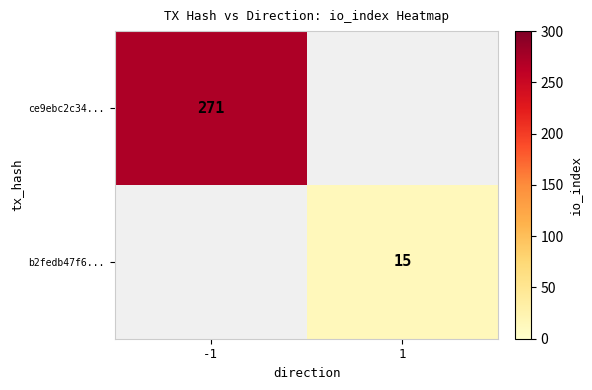

The value of b2fedb47f6... at 1 is 15. True or false?

True